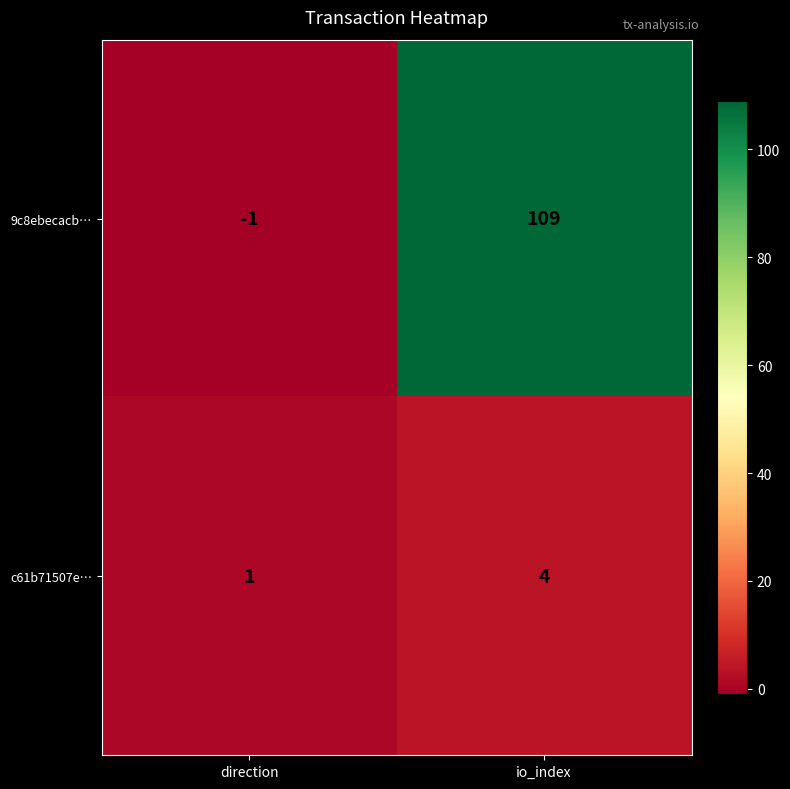

What is the sum of all c61b71507e… values?

5